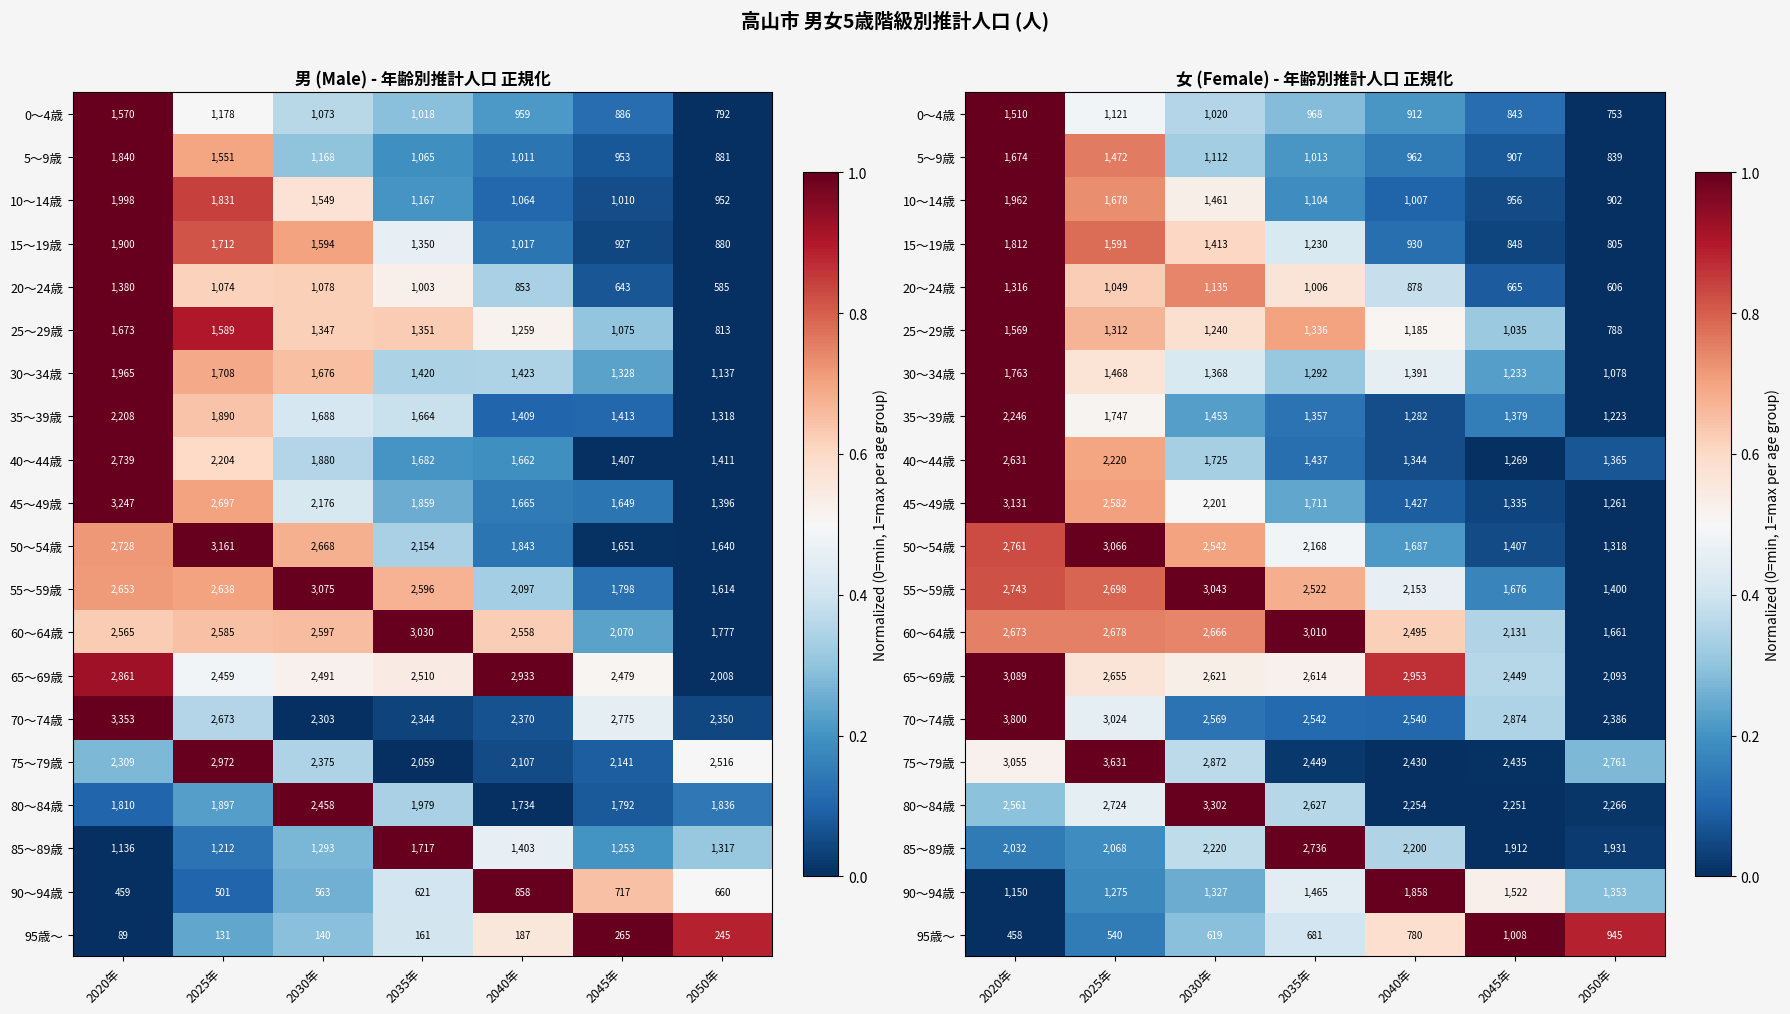

What is the total value across all series at 2045年?

3.9